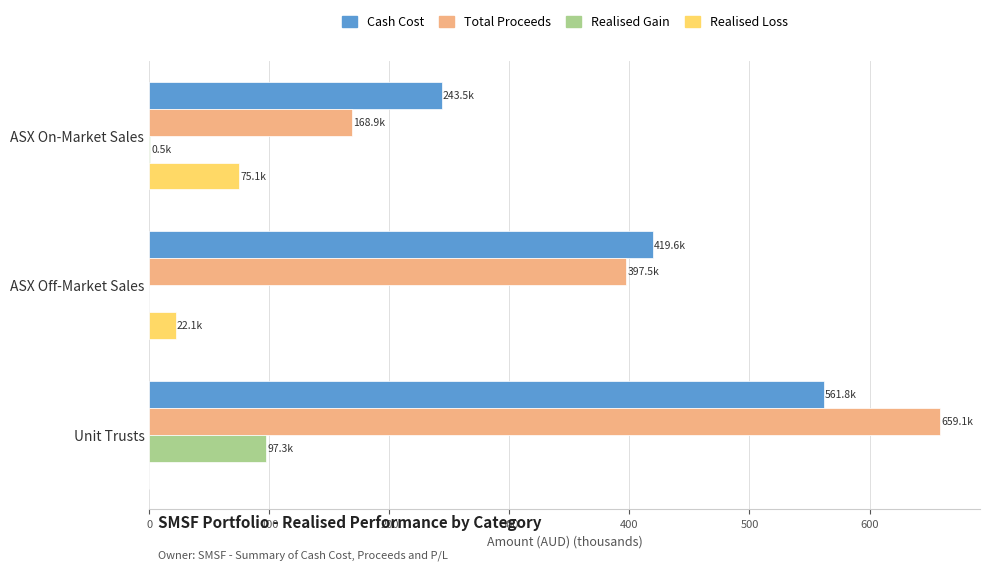

What is the sum of the Realised Loss values at ASX Off-Market Sales and Unit Trusts?

22.1